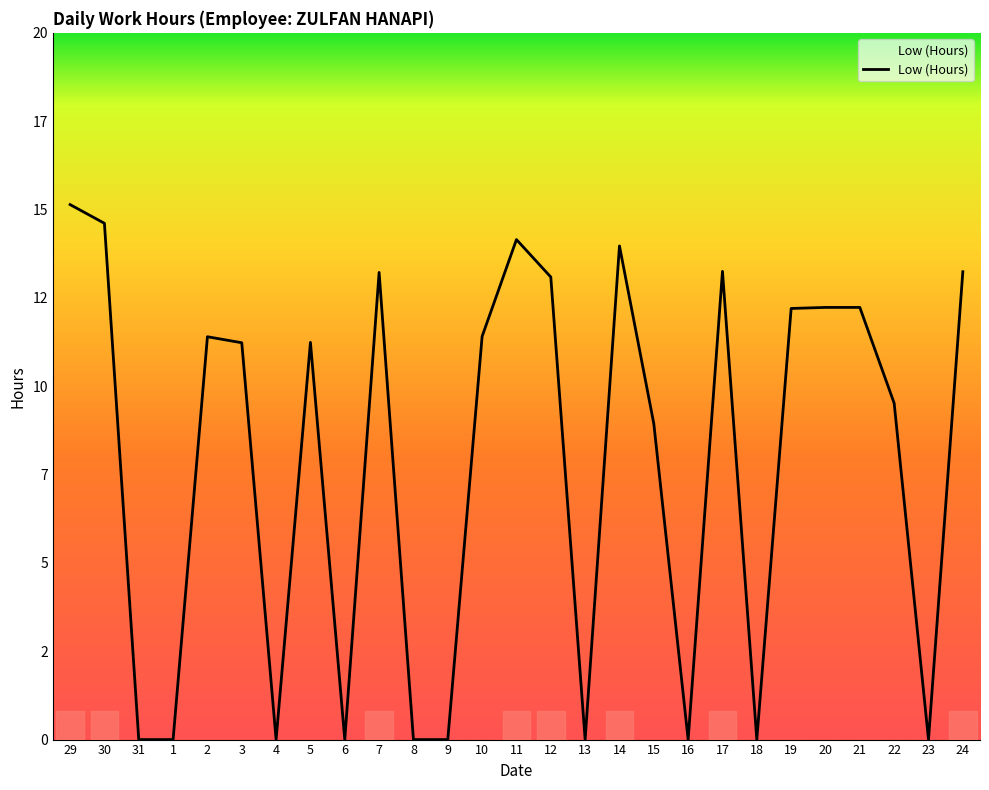

Does the chart display data point markers on the line(s)?

No